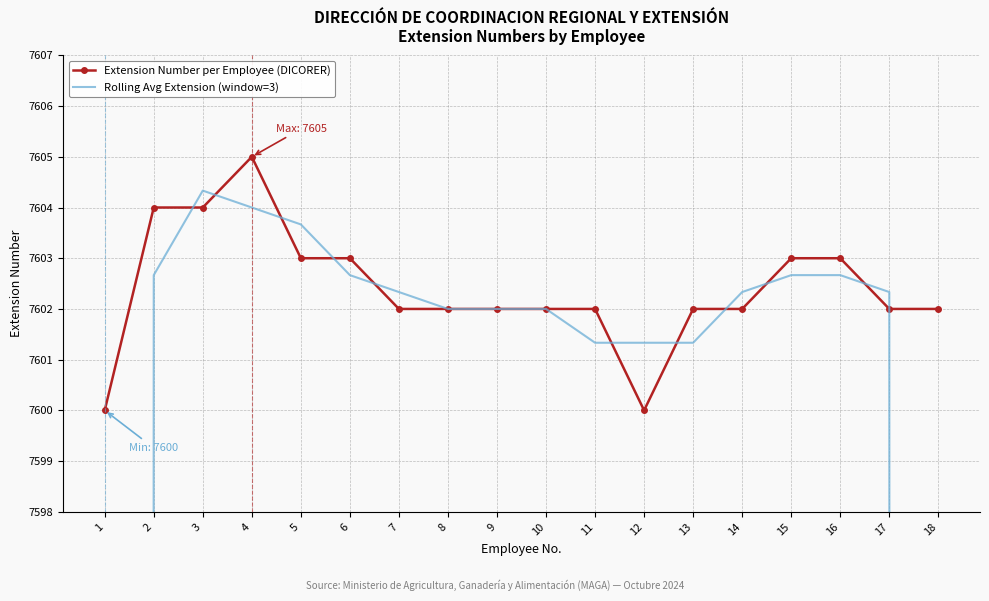

What are all the series names shown in the legend?

Extension Number per Employee (DICORER), Rolling Avg Extension (window=3)